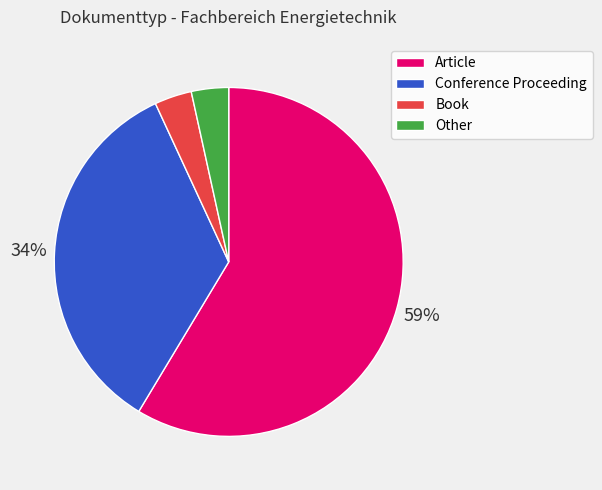

Is the sum of Book and Article greater than half?

Yes